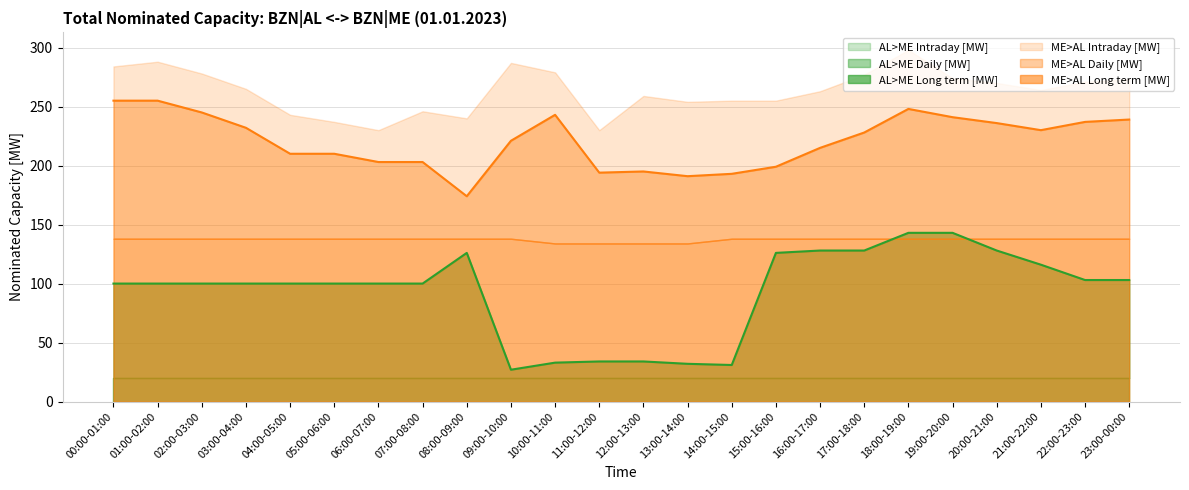

What is the label of the 8th point from the left?

07:00-08:00